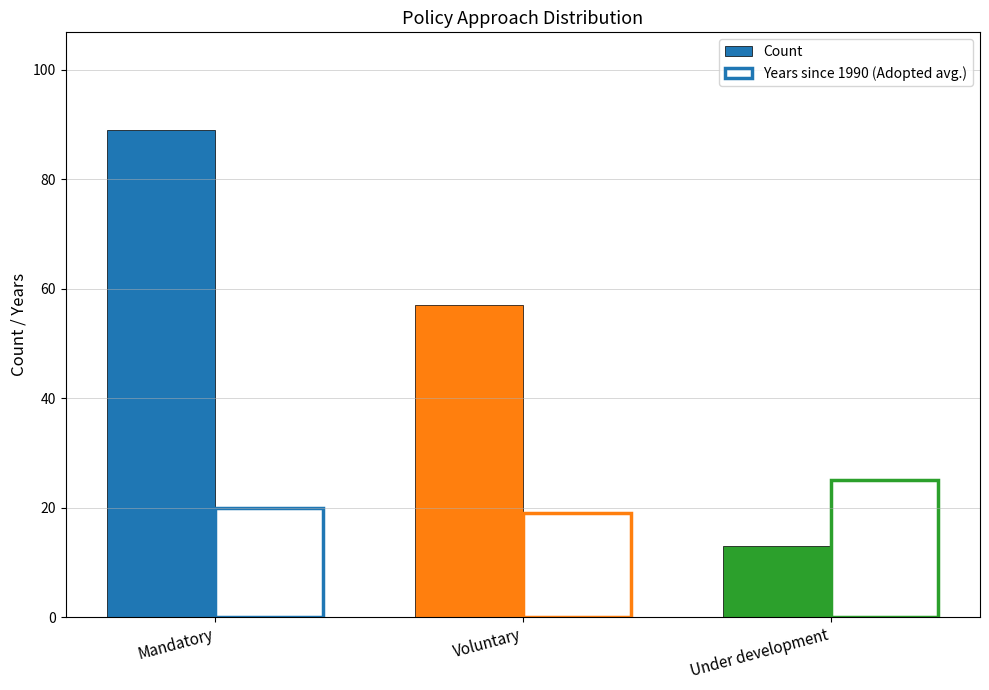

Rank the categories by Years since 1990 (Adopted avg.) value from highest to lowest.

Under development, Mandatory, Voluntary